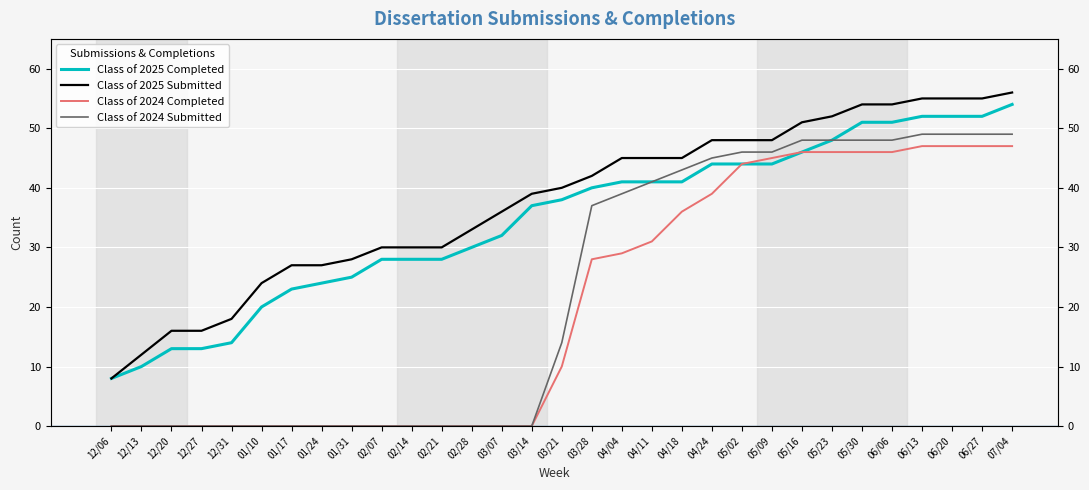

What is the value of the Class of 2025 Submitted point at the 31st from the left?

56